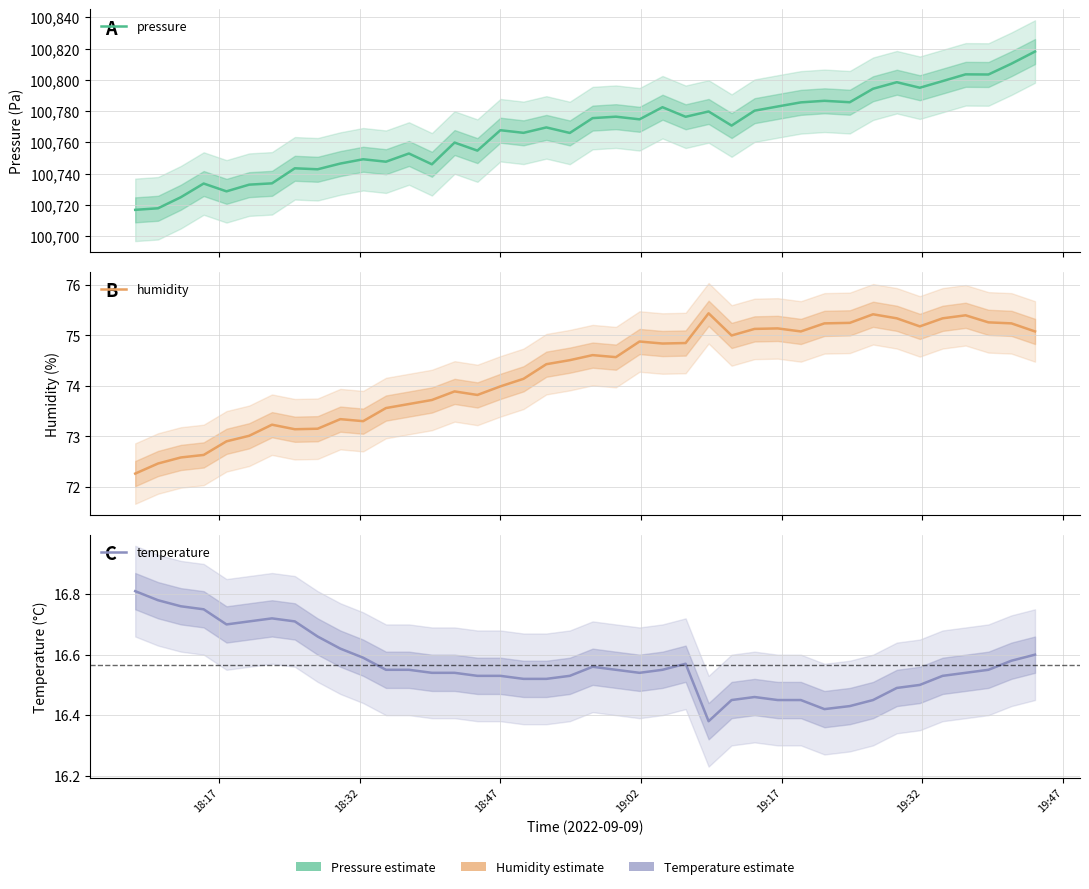

How many interior local valleys does the temperature series have?

4